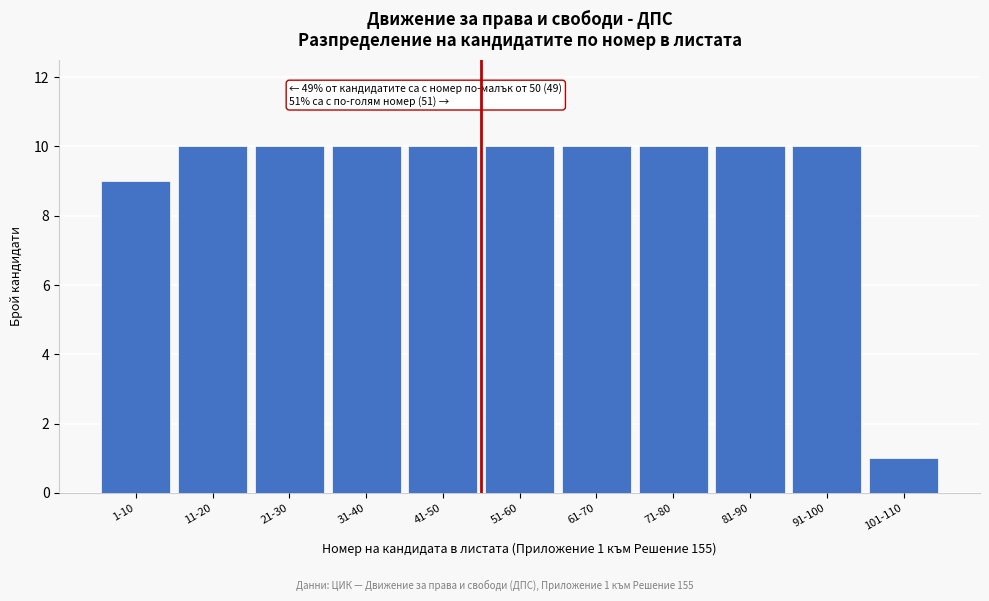

Reading left to right, list all the values displayed in this chart.

1-10=9	11-20=10	21-30=10	31-40=10	41-50=10	51-60=10	61-70=10	71-80=10	81-90=10	91-100=10	101-110=1